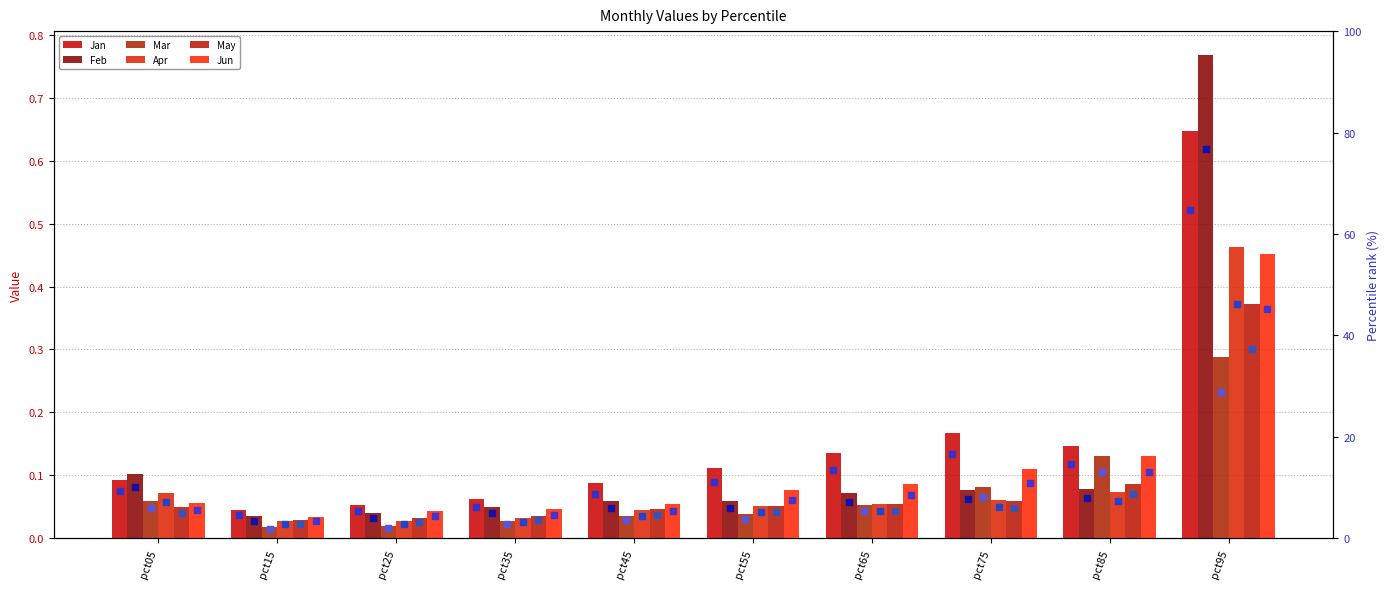

What are all the series names shown in the legend?

Jan, Feb, Mar, Apr, May, Jun